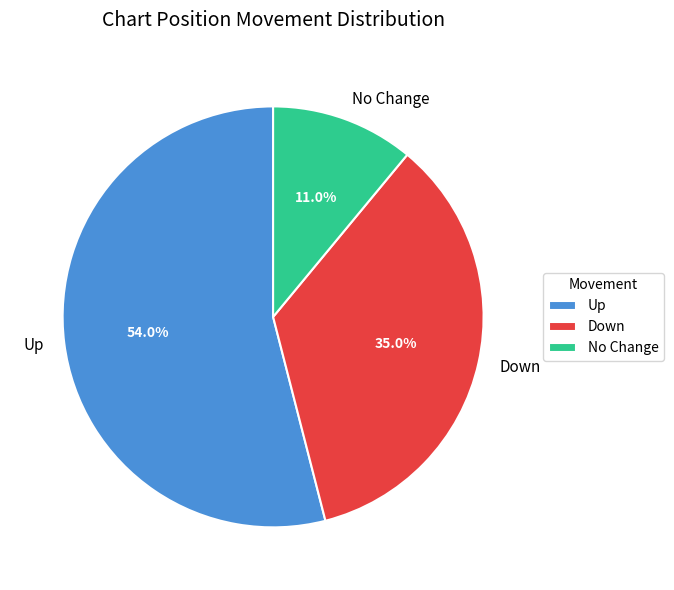

Is there any slice that represents more than half of the pie?

Yes